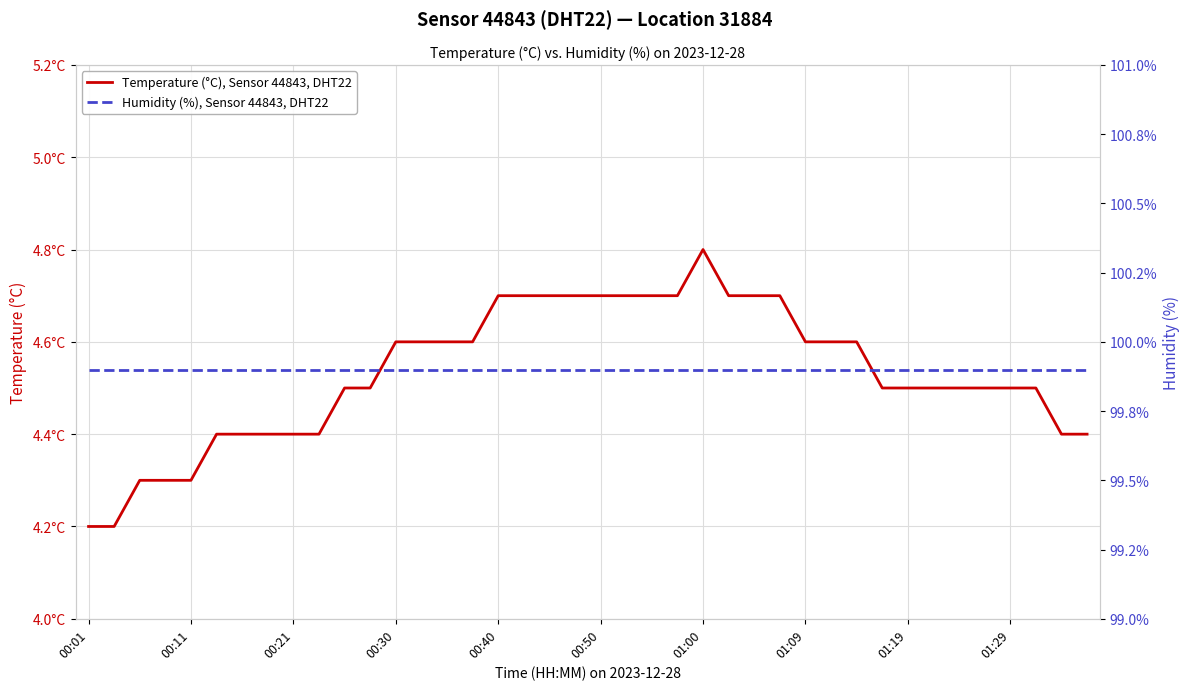

True or false: Temperature (°C), Sensor 44843, DHT22 has more than 1 interior local peaks.

False